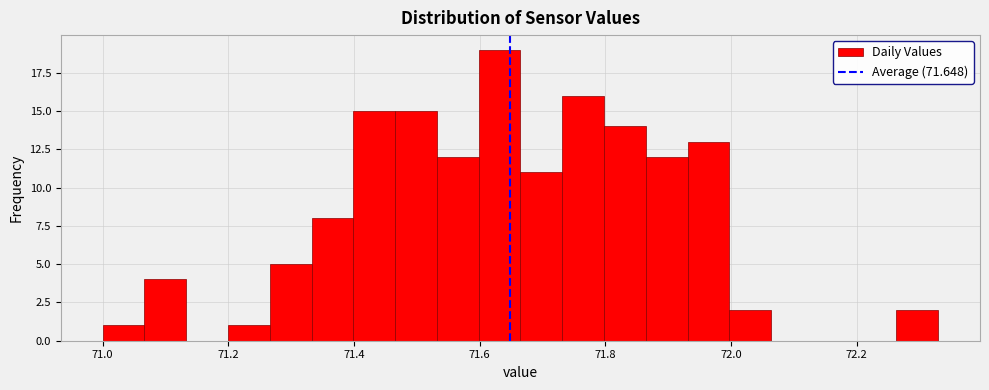

Around what value on the x-axis is the tallest bar? Give the approximate position of its centre, as read against the axis.

71.64